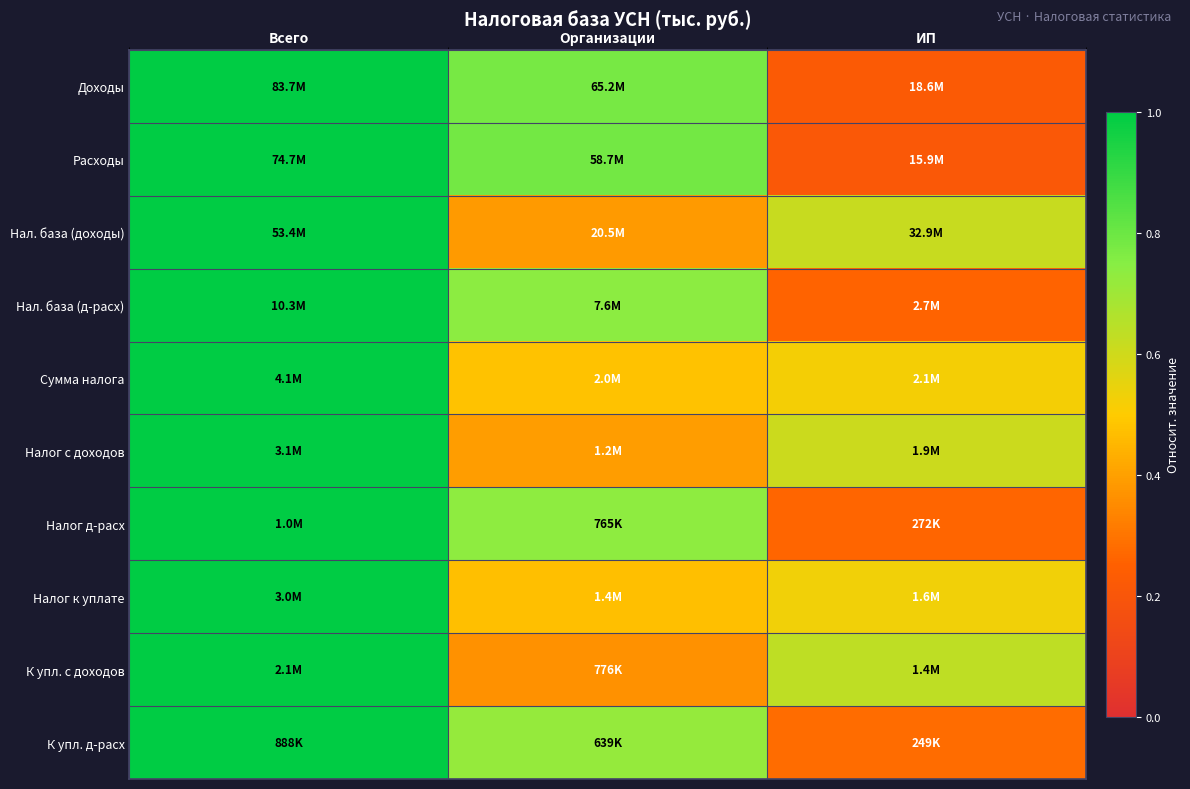

How many series are shown in this chart?

10